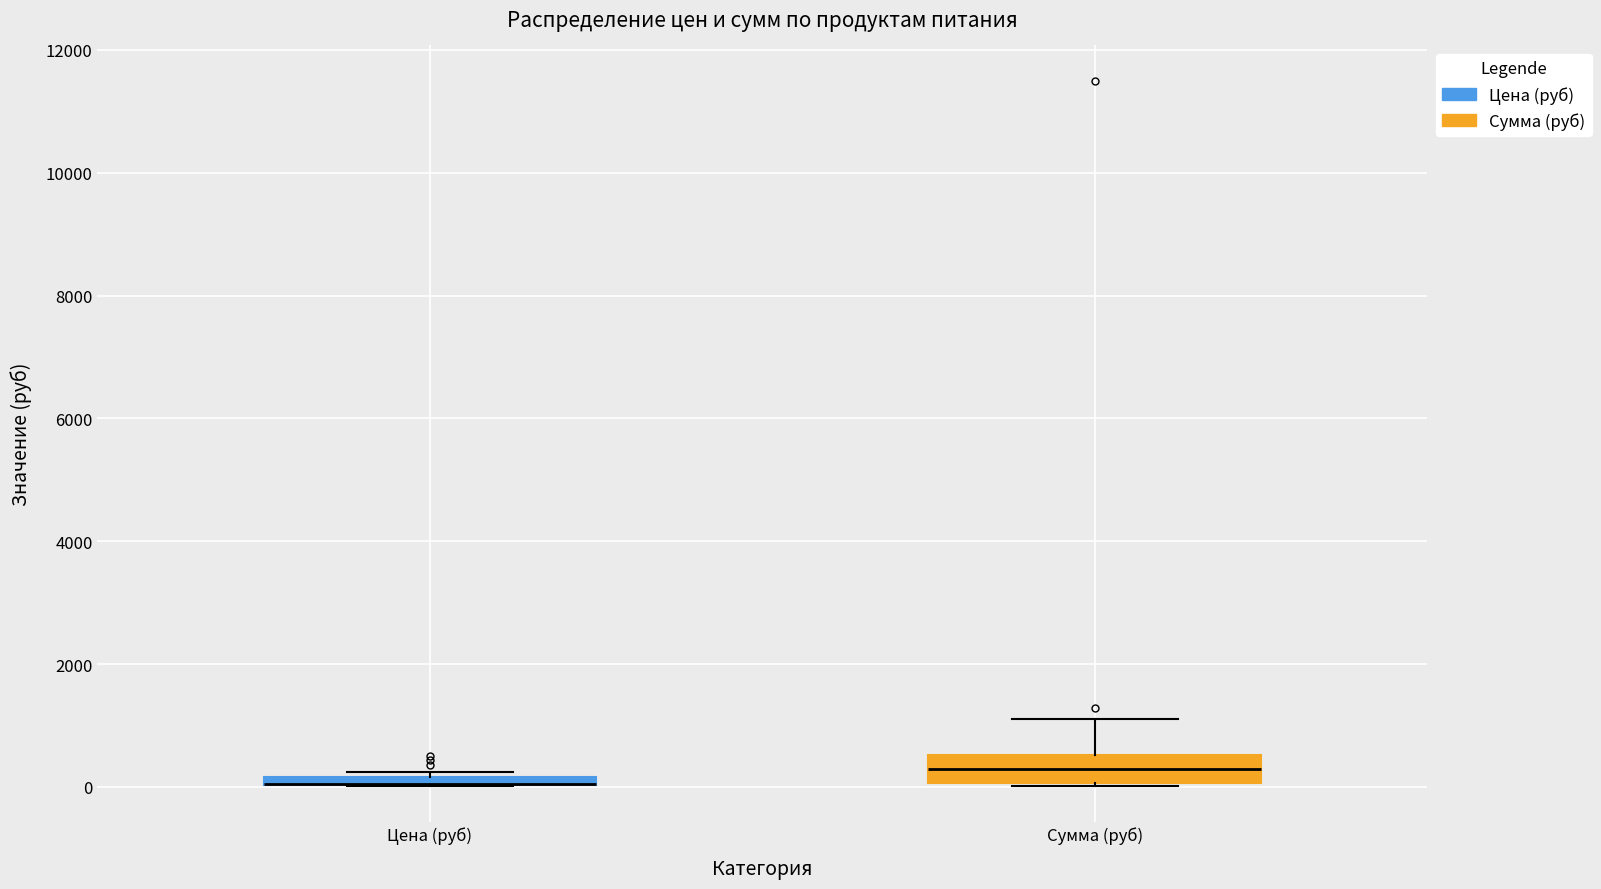

Where does the upper whisker of the box for Сумма (руб) end on the y-axis? The values are not printed on the chart, so give them approximately, as read against the axis.

1200